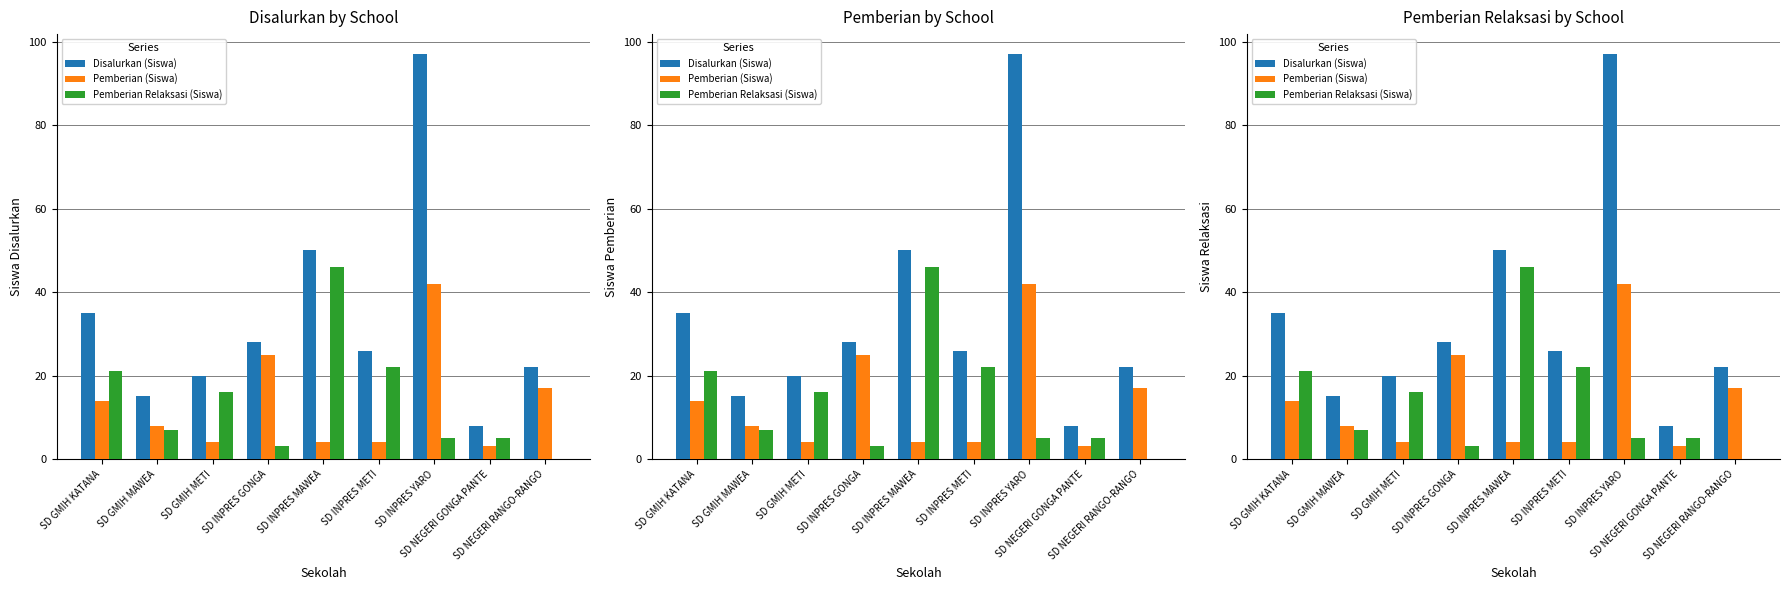

What position from the left is SD GMIH METI?

3